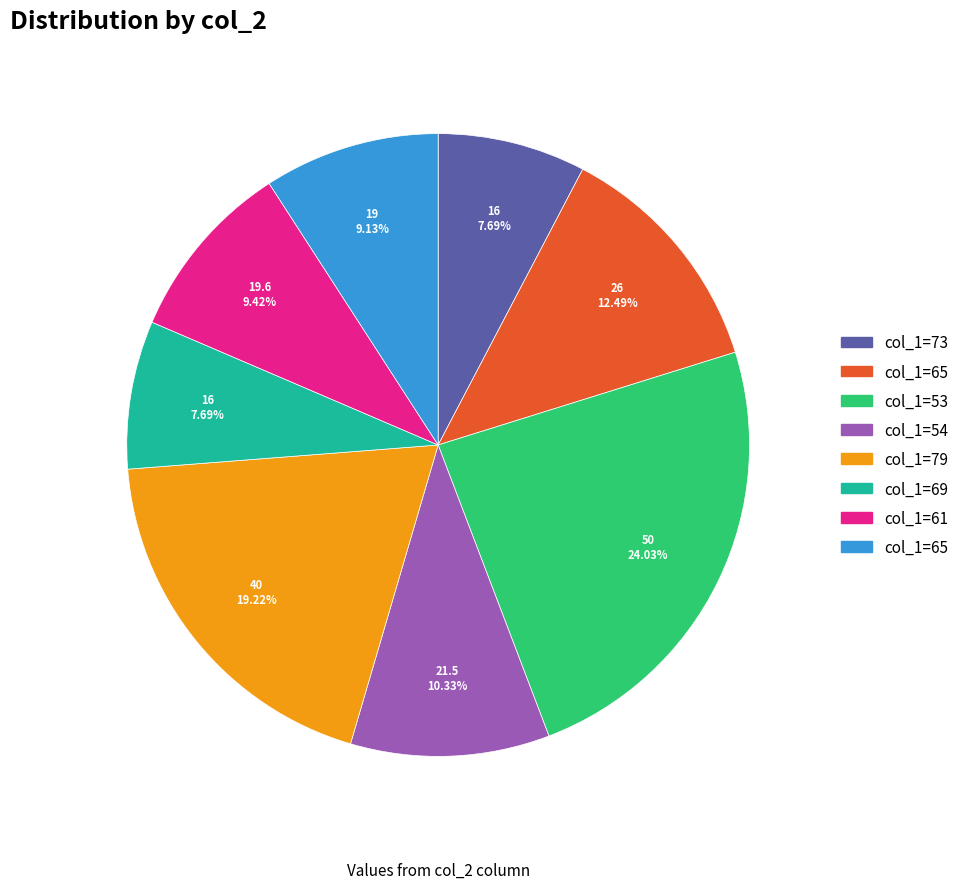

Does any single category account for the majority?

No